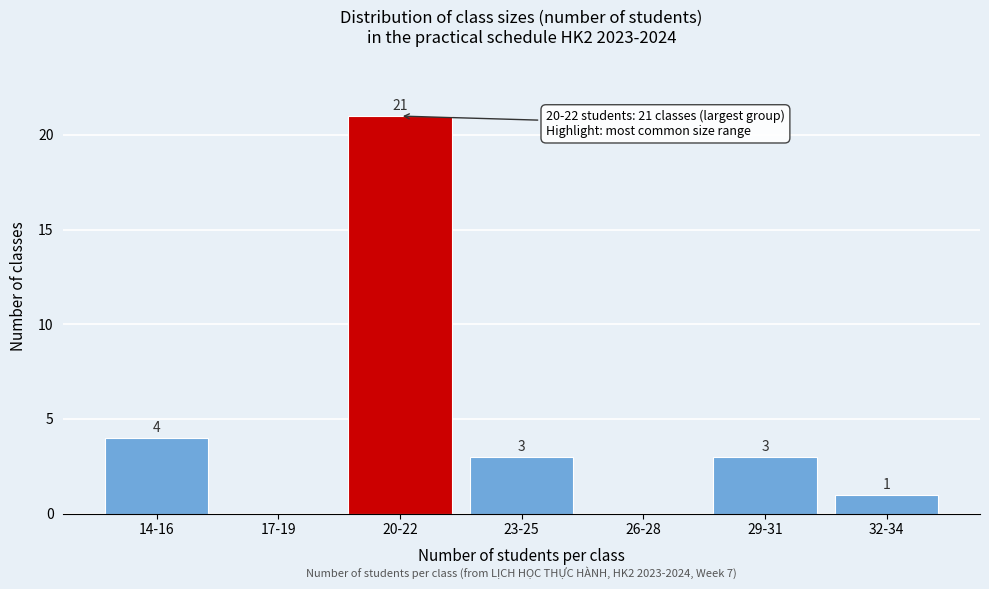

Reading left to right, what are all the values shown in this chart?

14-16=4	17-19=0	20-22=21	23-25=3	26-28=0	29-31=3	32-34=1